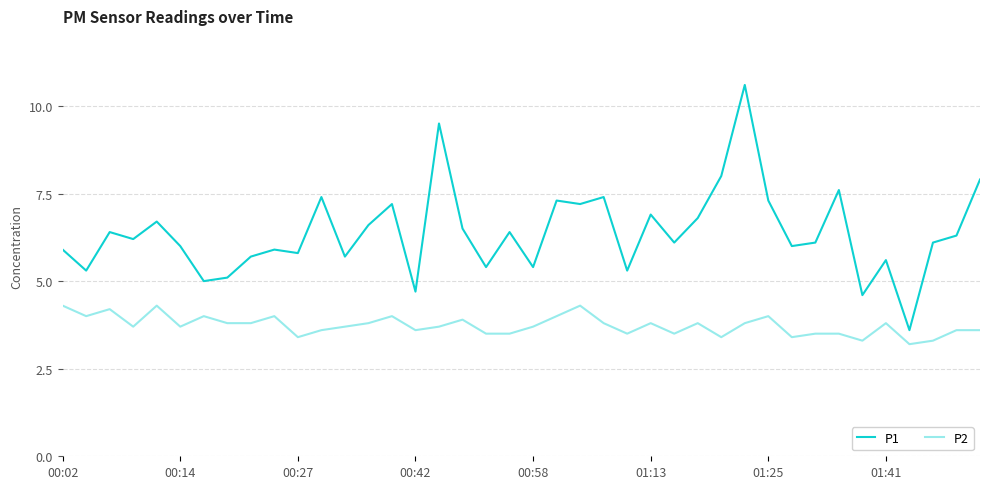

List the series in order of their peak value, lowest first.

P2, P1